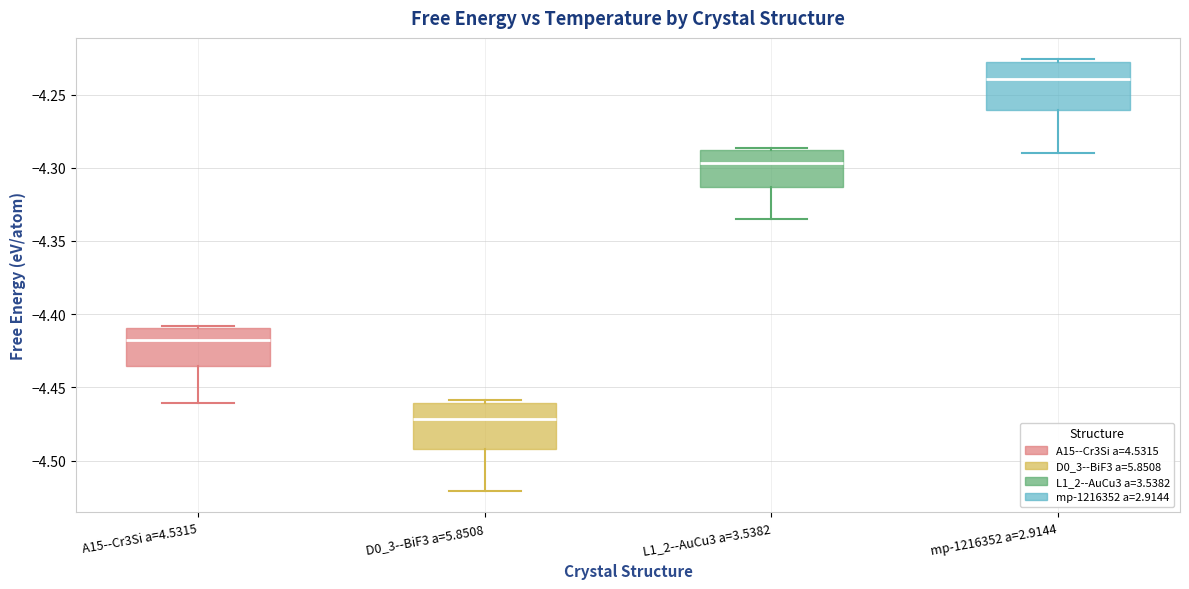

Which box has the lowest median line?

D0_3--BiF3 a=5.8508